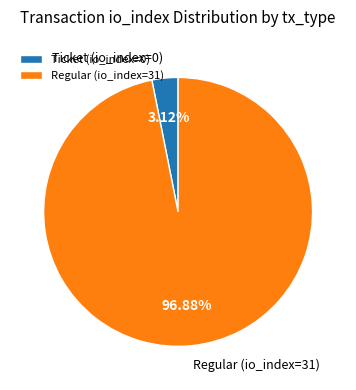

Which category has the biggest portion of the pie?

Regular (io_index=31)